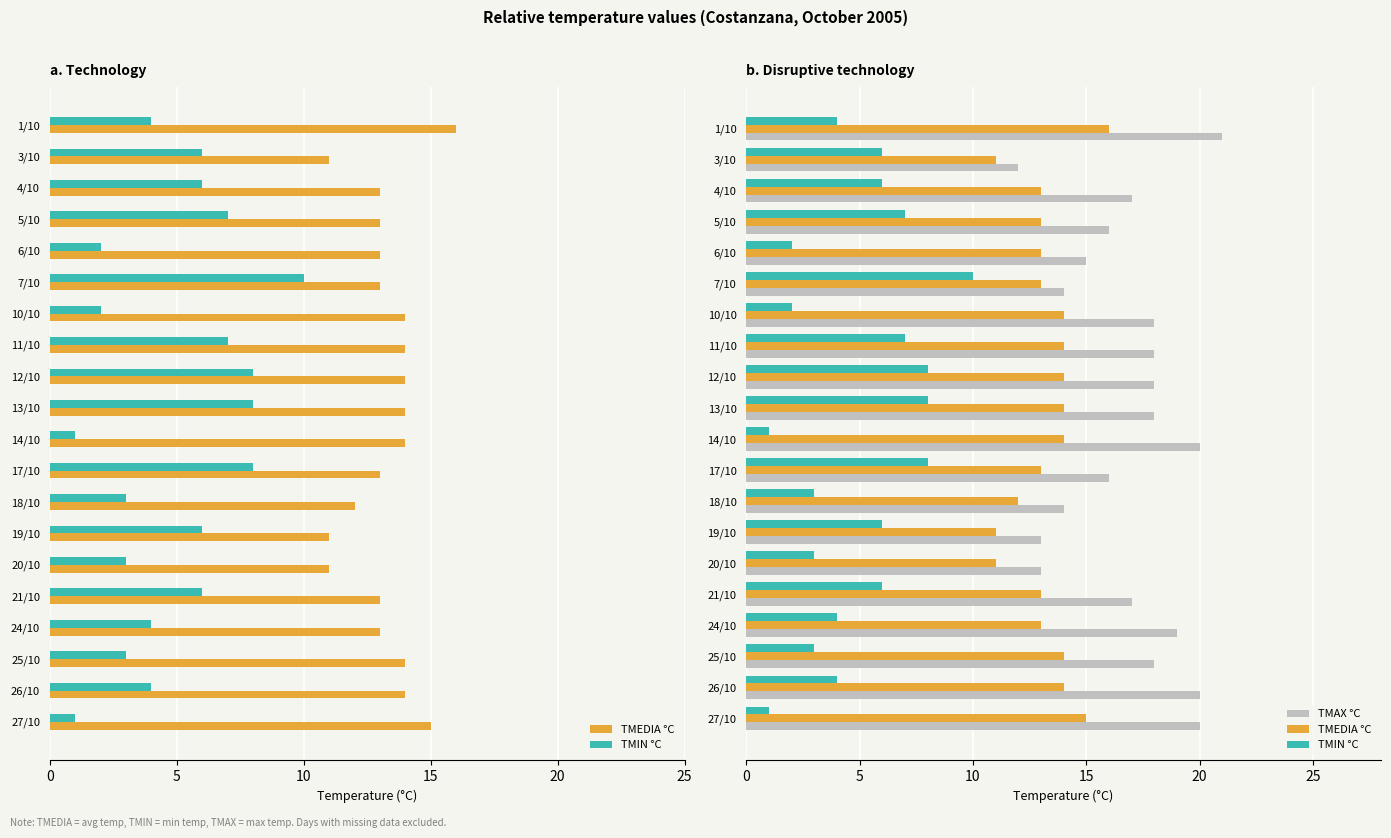

How many values in the TMAX °C series are below 18?

10